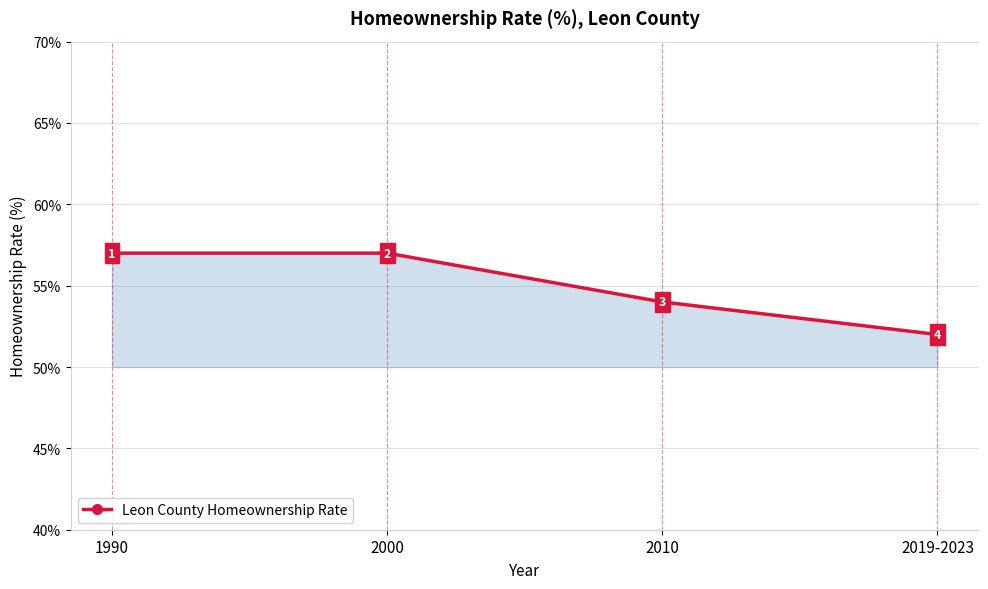

What is the minimum value shown in the chart?

52